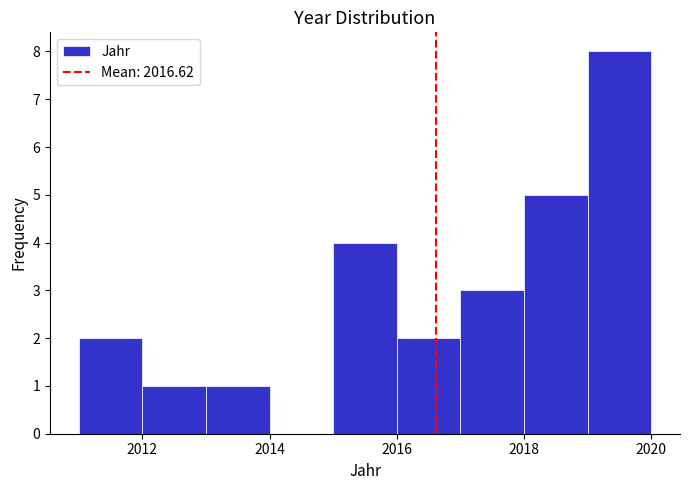

Reading left to right, list every bar in this chart as the range it spans on the x-axis followed by its height. The values are not printed on the chart, so give them approximately, as read against the axis.

2011 to 2012: 2
2012 to 2013: 1
2013 to 2014: 1
2014 to 2015: 0
2015 to 2016: 4
2016 to 2017: 2
2017 to 2018: 3
2018 to 2019: 5
2019 to 2020: 8